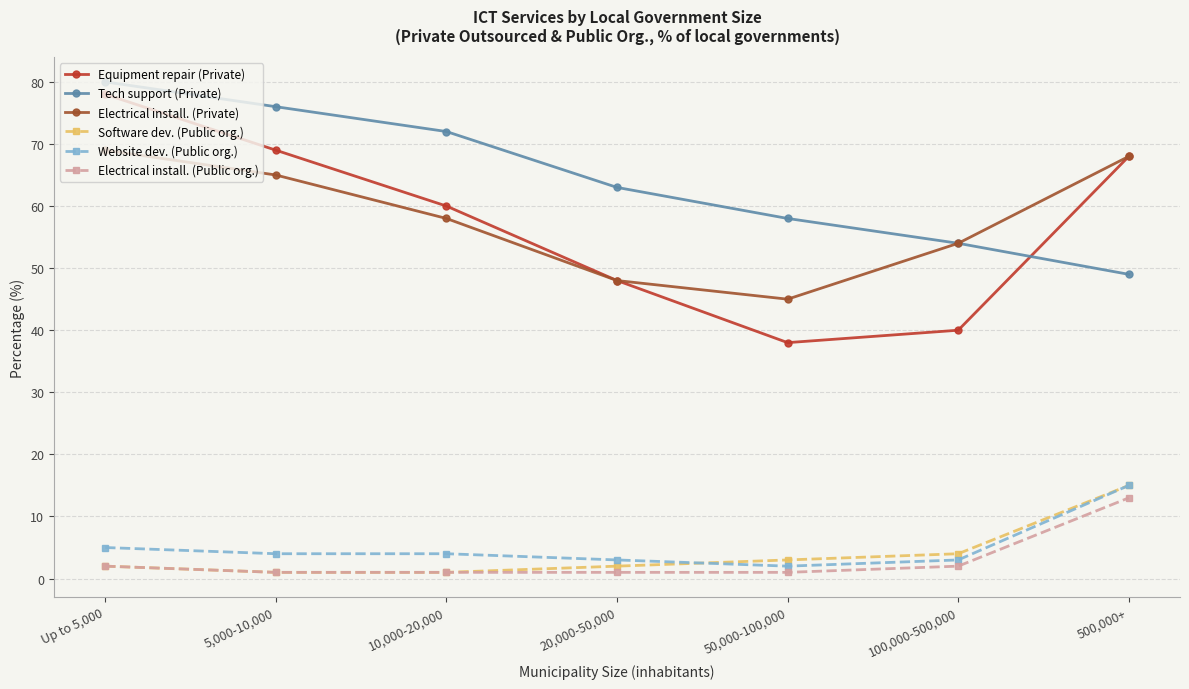

What is the difference between the Website dev. (Public org.) values at 20,000-50,000 and 10,000-20,000?

1